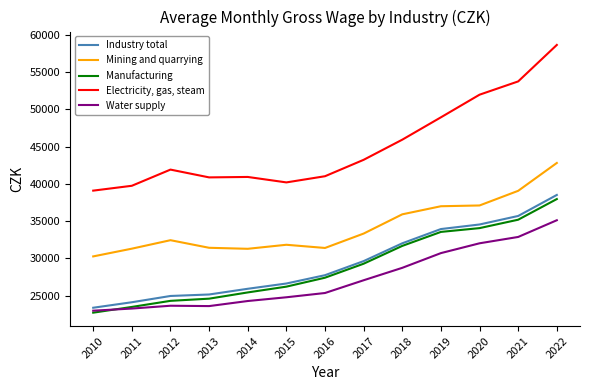

At 2013, list the series in order from smallest to largest.

Water supply, Manufacturing, Industry total, Mining and quarrying, Electricity, gas, steam